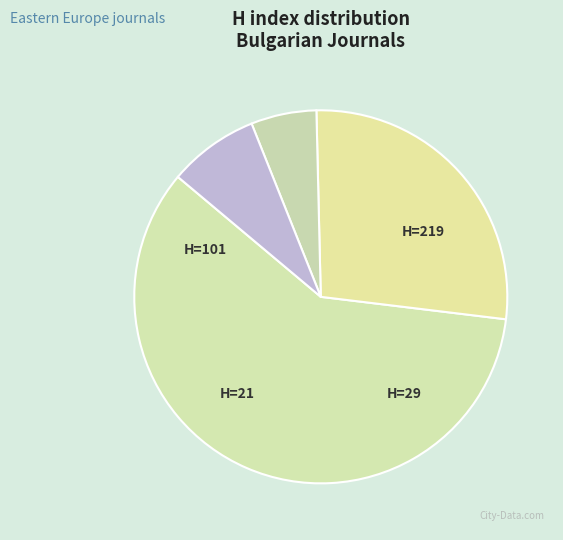

To the nearest percent, what is the average slice percentage?

25%